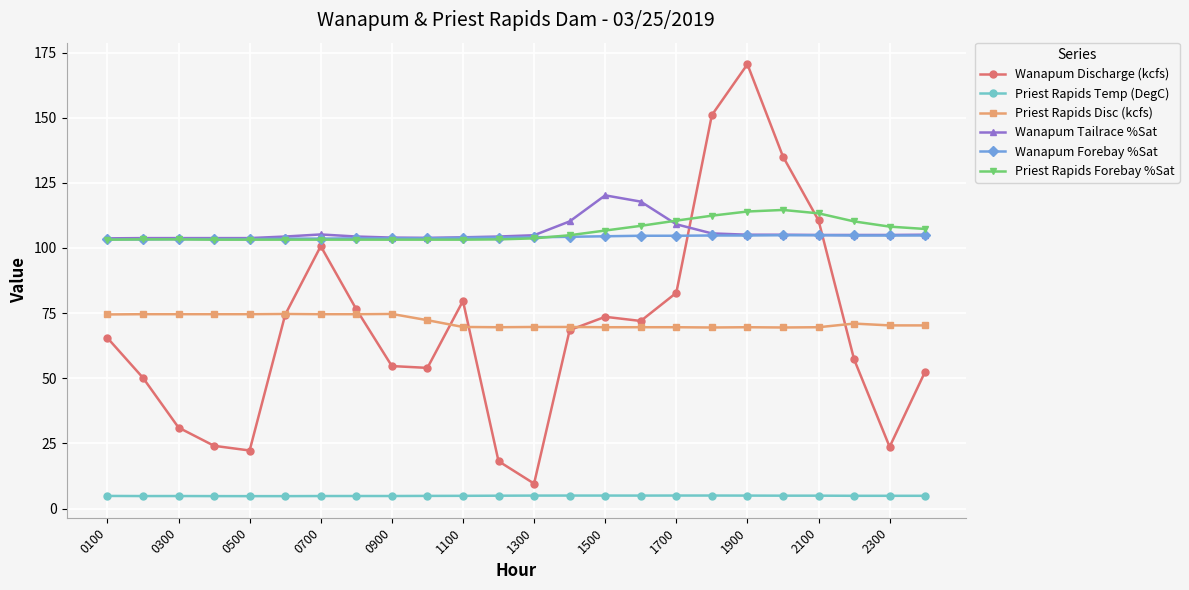

What is the difference between the maximum and second lowest values in the Priest Rapids Forebay %Sat series?

11.4